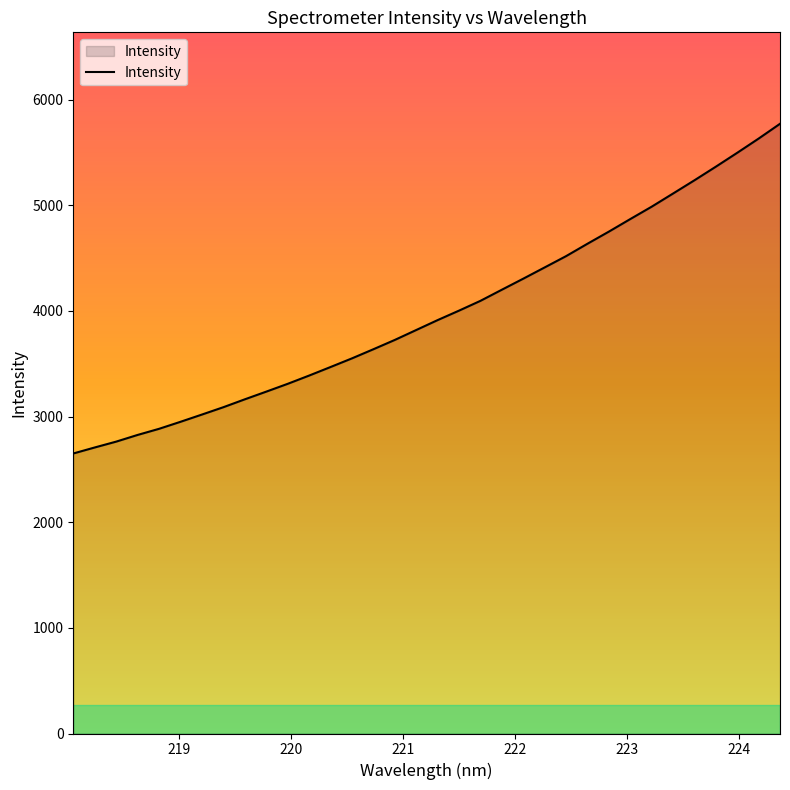

What is the smallest value displayed?

2650.3